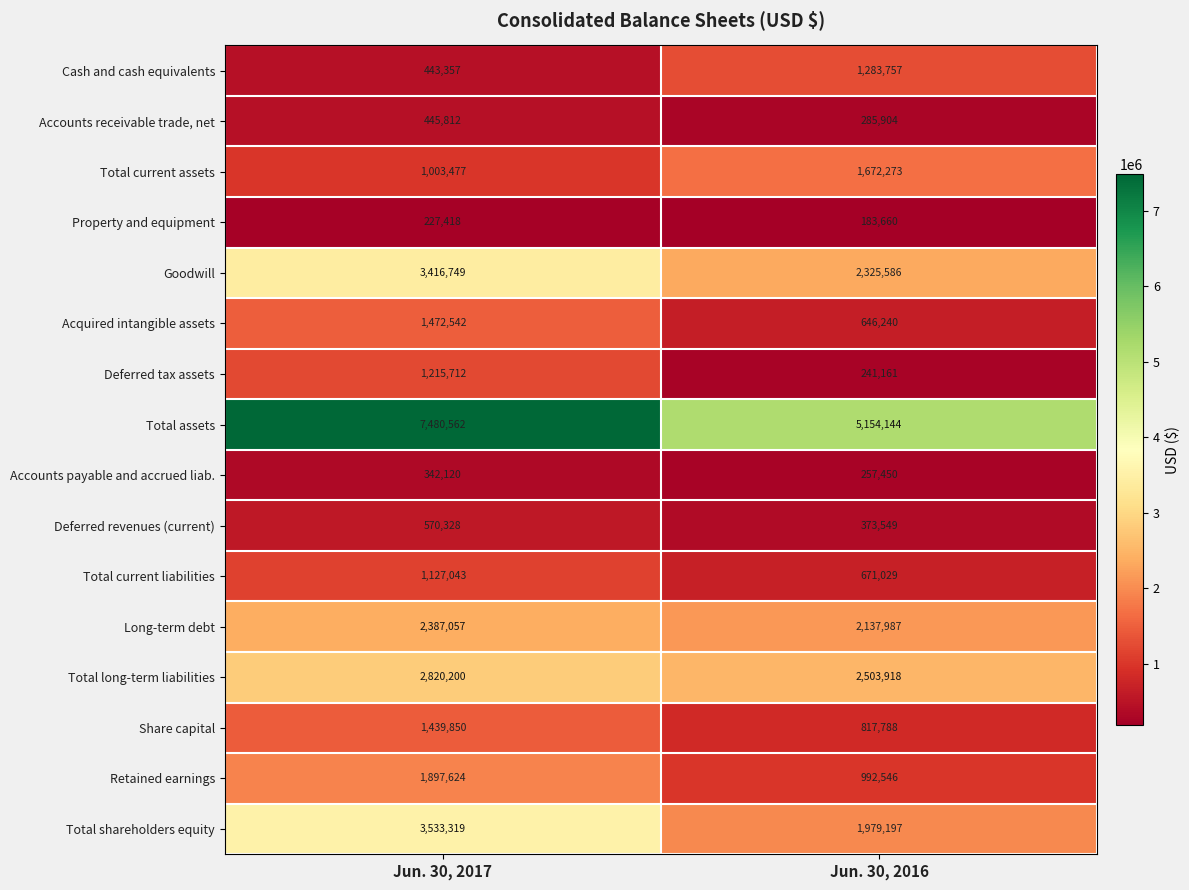

Which series has the largest range (max minus min)?

Total assets